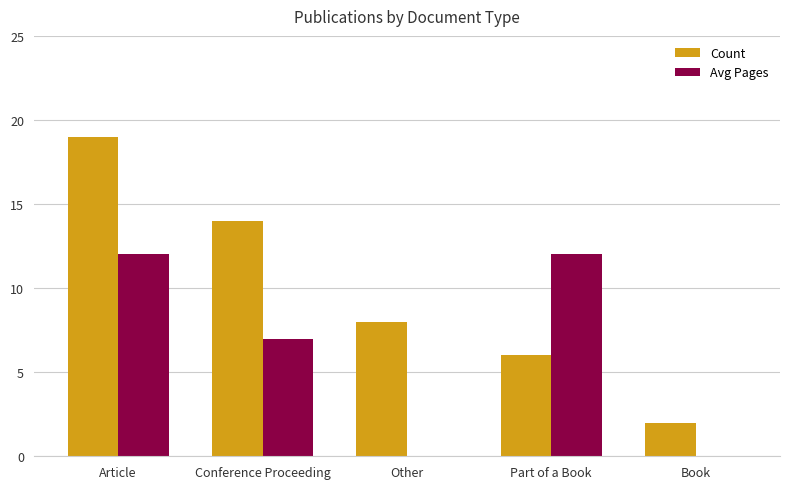

What is the sum of all Count values?

49